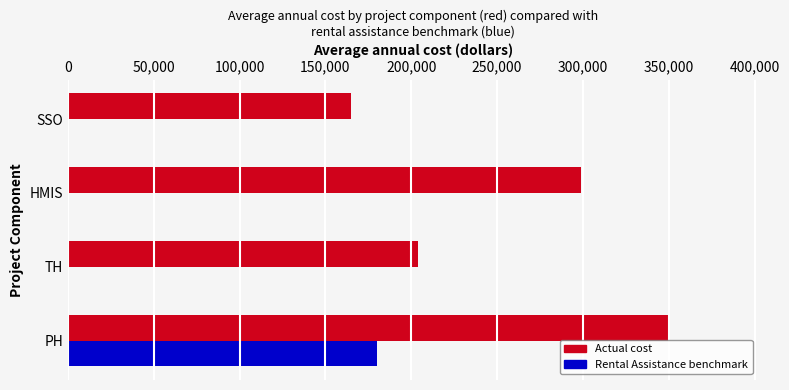

At which category is the sum across all series the highest?

PH